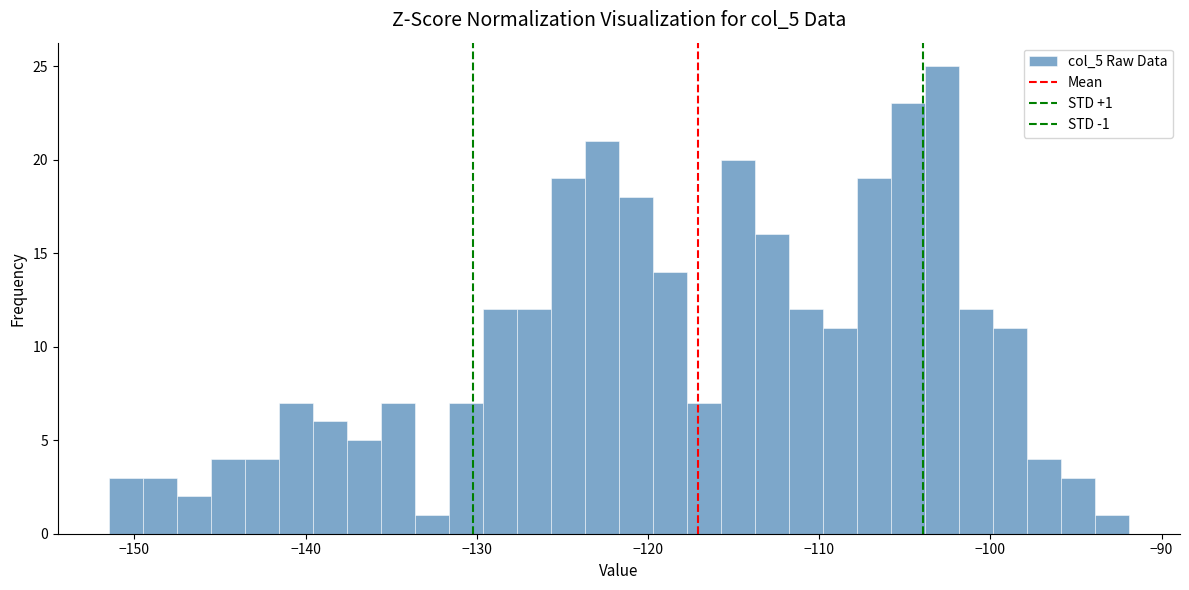

Read against the x-axis, roughly where is the centre of the tallest bar?

-103